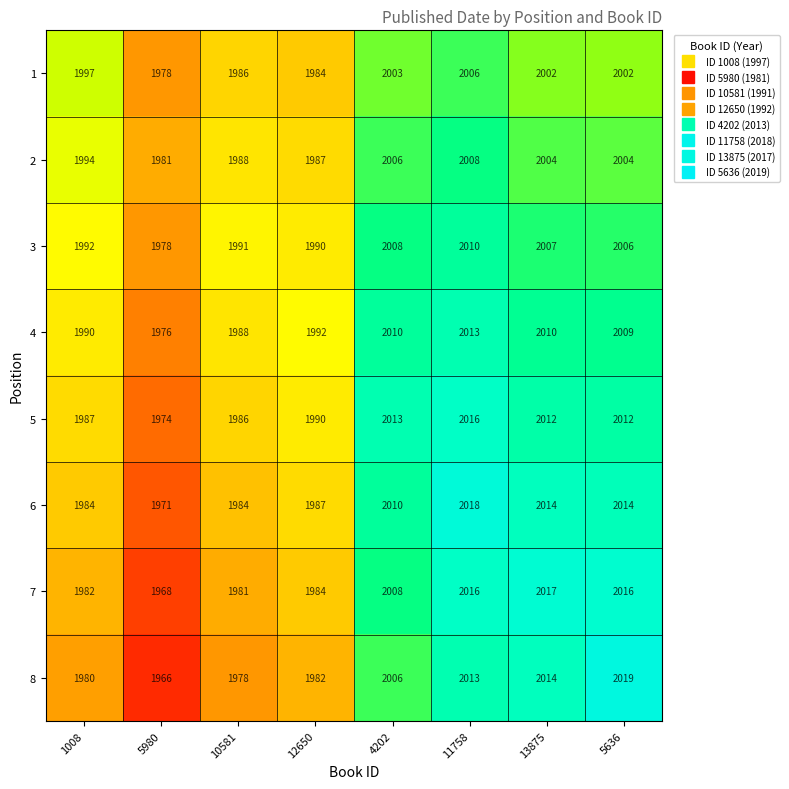

What is the minimum value for 1?

1978